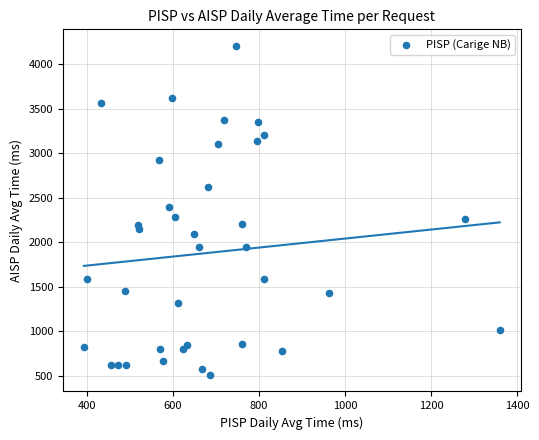

What is the range of Y values (max minus min)?

3703.2